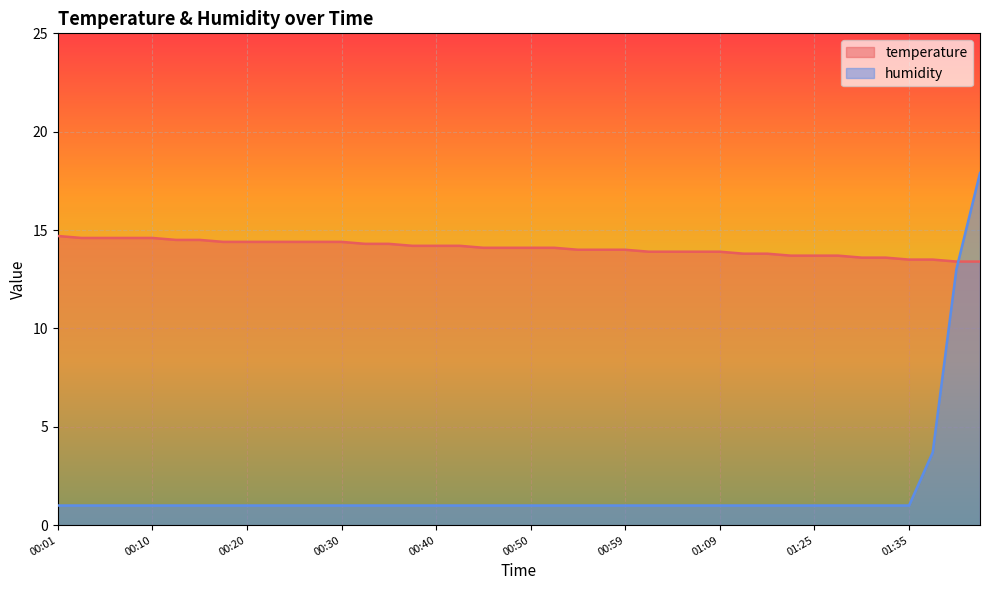

Which series has the largest total across all categories?

temperature